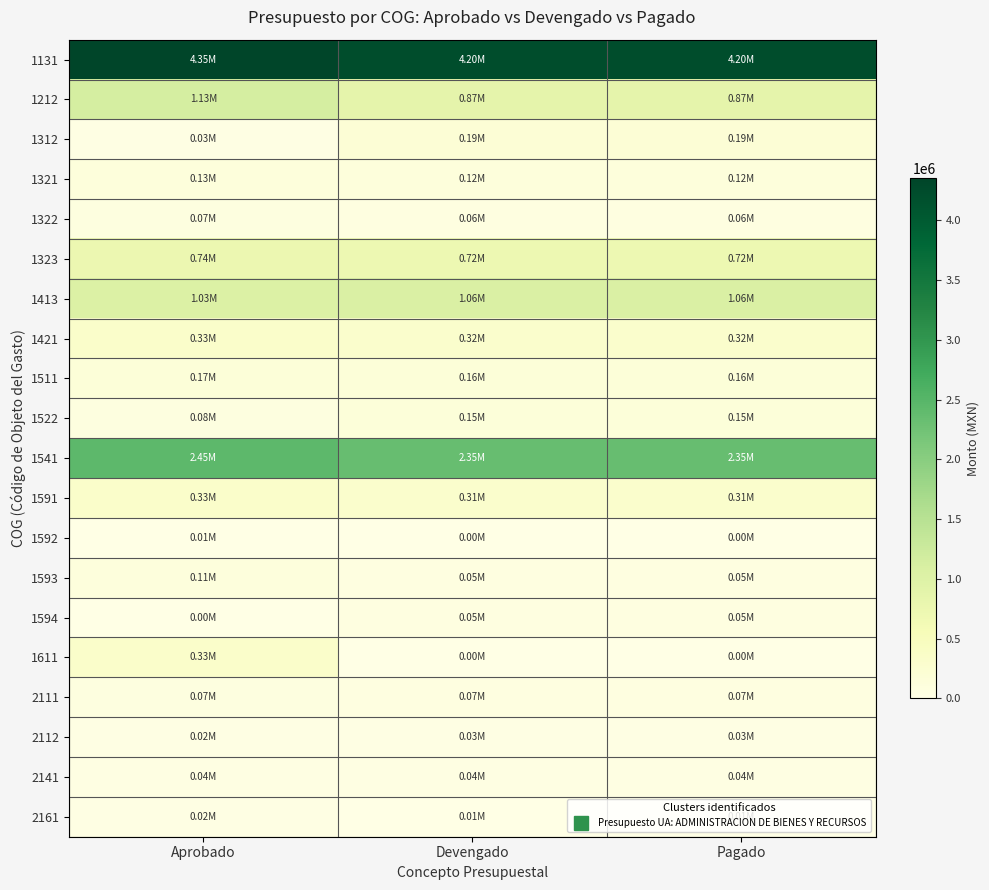

At which category is the sum across all series the highest?

Aprobado